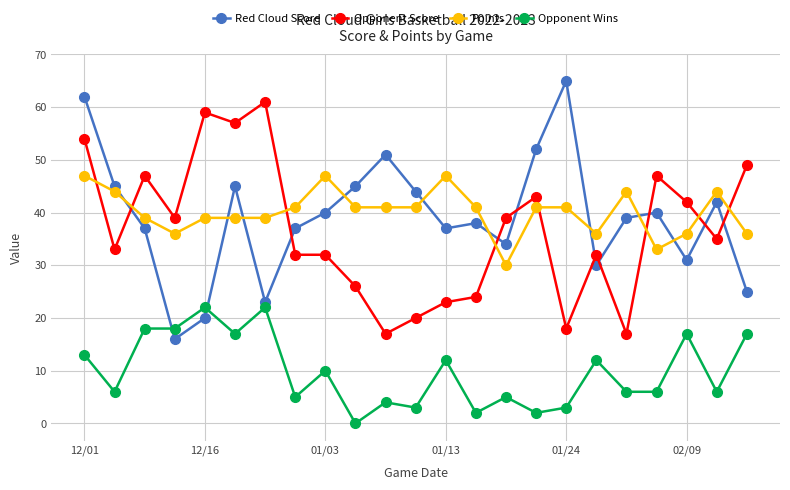

At how many categories does at least one series exceed 28?

23